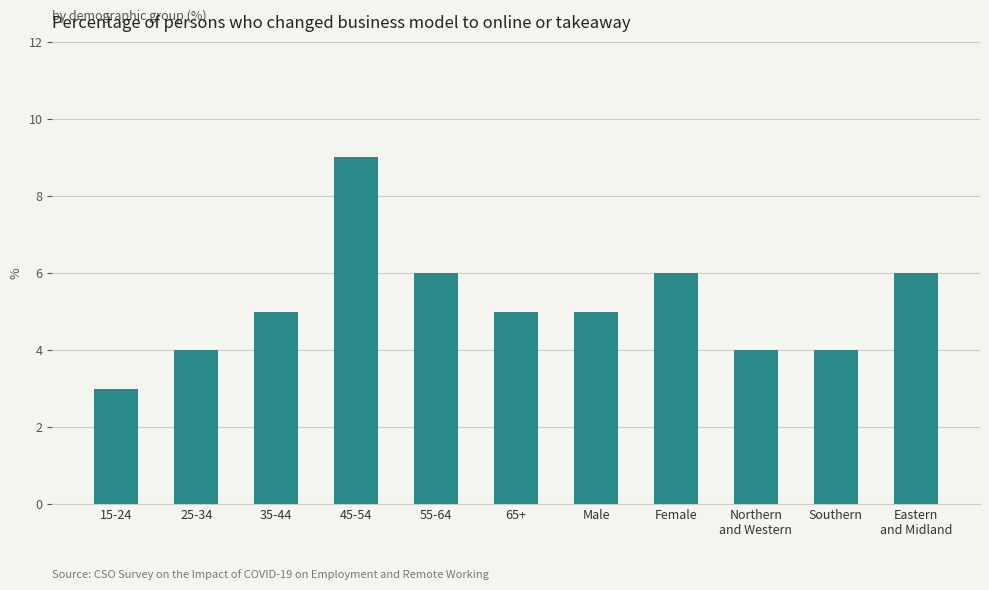

What position from the left is 65+?

6